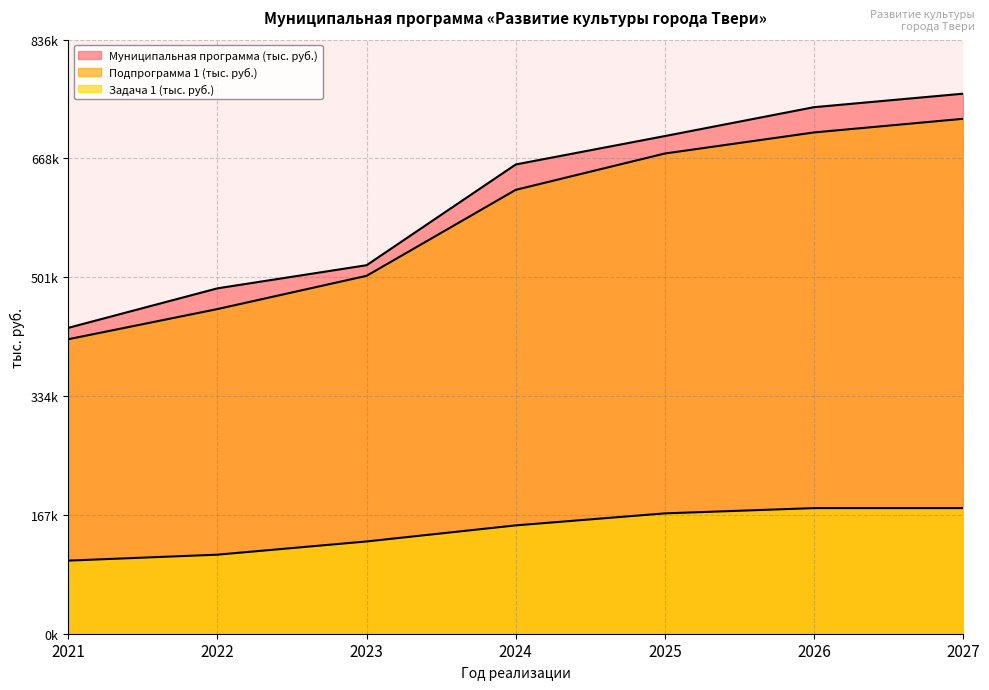

True or false: Подпрограмма 1 (тыс. руб.) and Муниципальная программа (тыс. руб.) intersect in this chart.

False